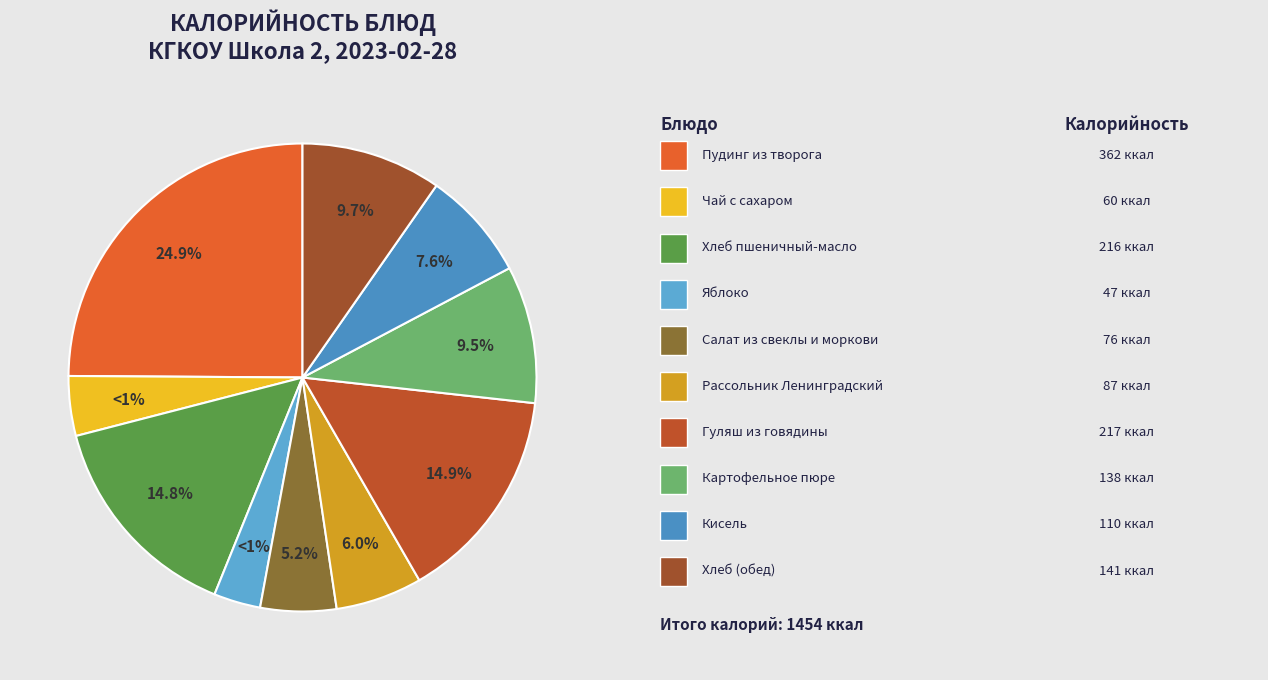

What is the ratio of the value at Гулящ из говядины to the value at Рассольник Ленинградский с курицей?

2.5